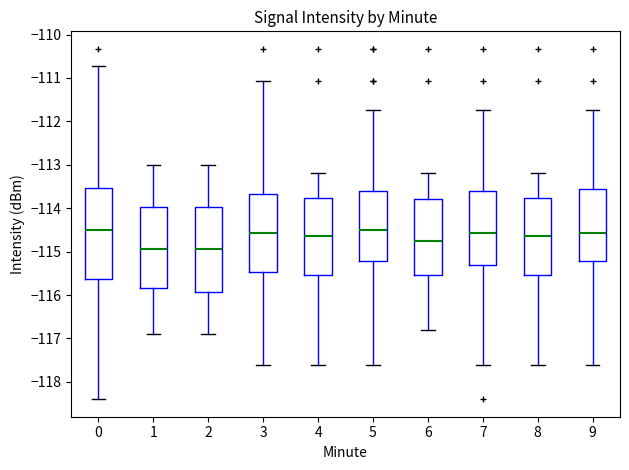

Reading left to right, read every box against the y-axis: the position of its median line, the range the box covers, and the ends of its whiskers. The values are not printed on the chart, so give them approximately, as read against the axis.

0: median -114.5, box -115.6 to -113.5, whiskers -118.4 to -110.7
1: median -114.9, box -115.8 to -114.0, whiskers -116.9 to -113.0
2: median -114.9, box -115.9 to -114.0, whiskers -116.9 to -113.0
3: median -114.6, box -115.5 to -113.7, whiskers -117.6 to -111.1
4: median -114.6, box -115.5 to -113.8, whiskers -117.6 to -113.2
5: median -114.5, box -115.2 to -113.6, whiskers -117.6 to -111.7
6: median -114.7, box -115.5 to -113.8, whiskers -116.8 to -113.2
7: median -114.6, box -115.3 to -113.6, whiskers -117.6 to -111.7
8: median -114.6, box -115.5 to -113.8, whiskers -117.6 to -113.2
9: median -114.6, box -115.2 to -113.6, whiskers -117.6 to -111.7